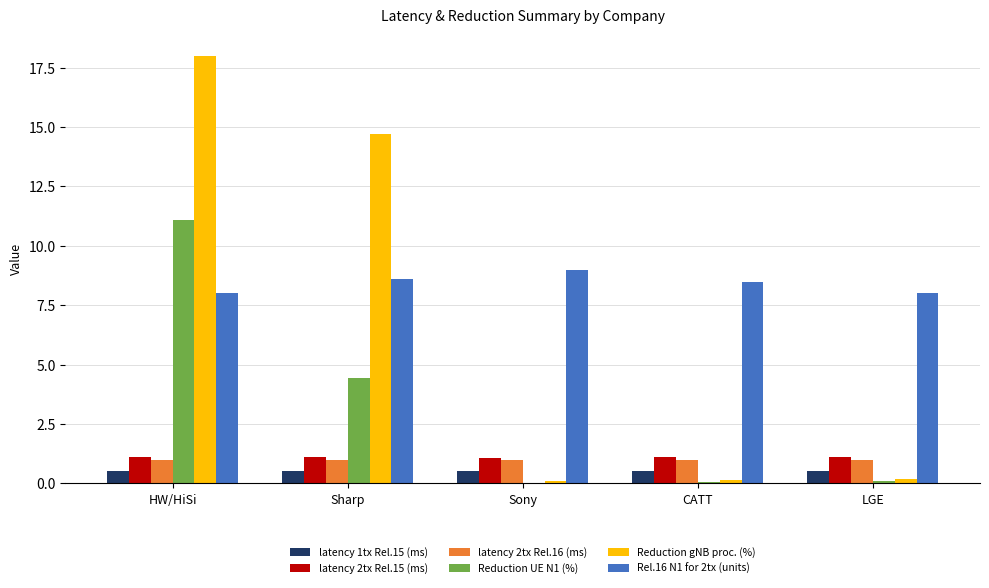

True or false: Rel.16 N1 for 2tx (units) has a value of 8.6 at Sharp.

True